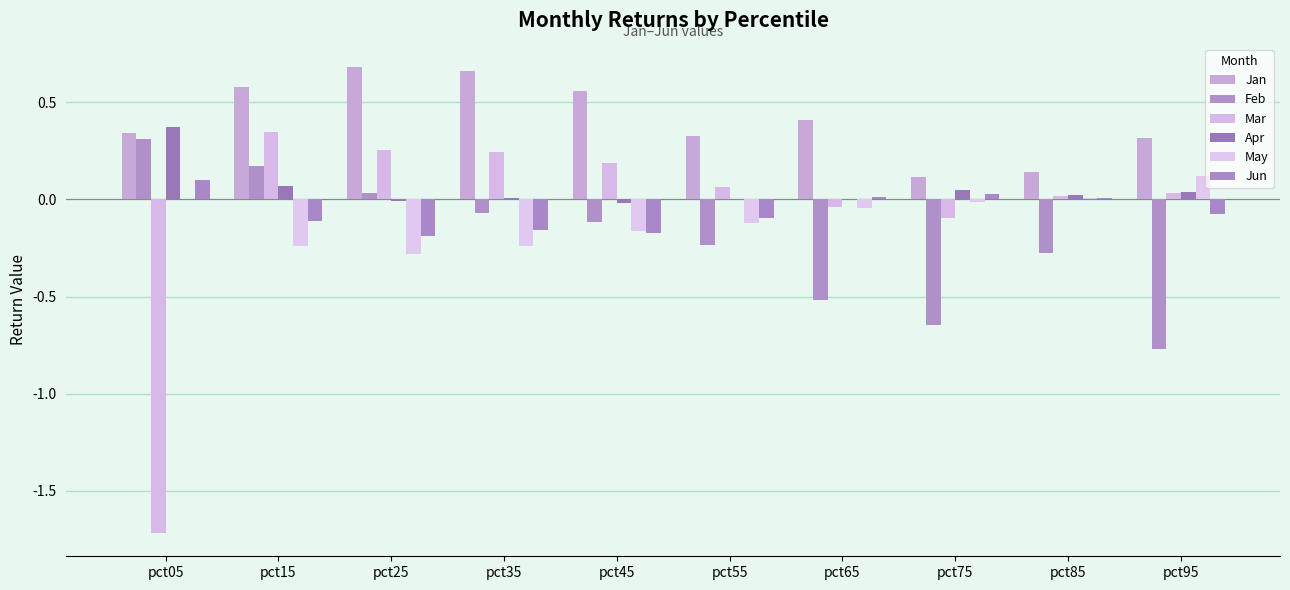

Reading right to left, extract all data points from this chart.

Jan: 0.3	0.1	0.1	0.4	0.3	0.6	0.7	0.7	0.6	0.3
Feb: -0.8	-0.3	-0.6	-0.5	-0.2	-0.1	-0.1	0.0	0.2	0.3
Mar: 0.0	0.0	-0.1	-0.0	0.1	0.2	0.2	0.3	0.3	-1.7
Apr: 0.0	0.0	0.0	0.0	-0.0	-0.0	0.0	-0.0	0.1	0.4
May: 0.1	0.0	-0.0	-0.0	-0.1	-0.2	-0.2	-0.3	-0.2	0.0
Jun: -0.1	0.0	0.0	0.0	-0.1	-0.2	-0.2	-0.2	-0.1	0.1